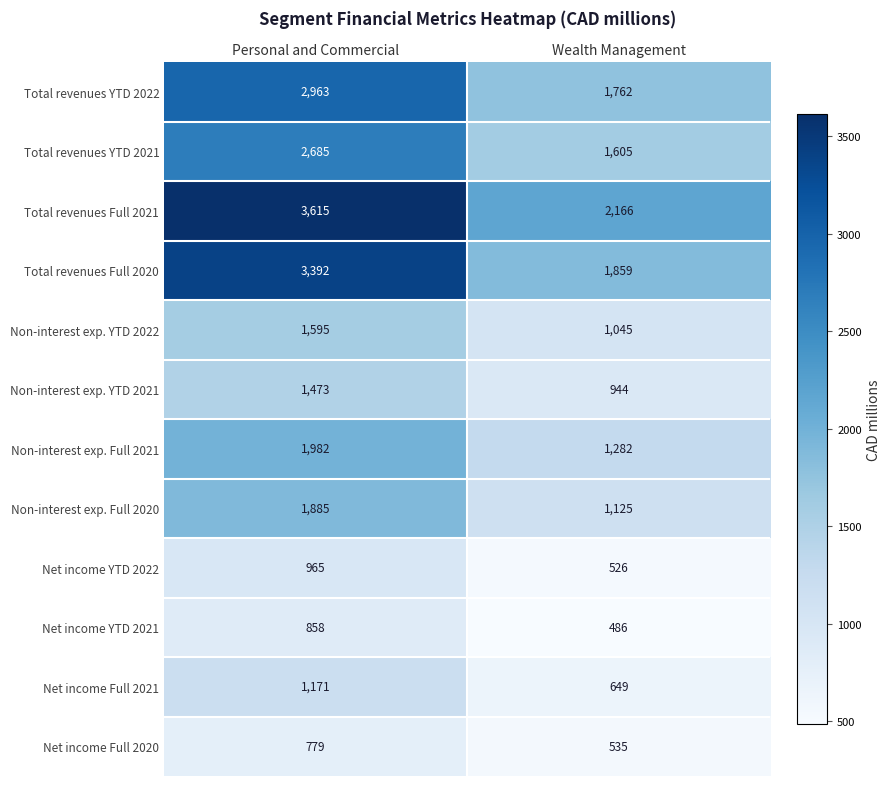

What is the sum of all Non-interest exp. YTD 2022 values?

2640